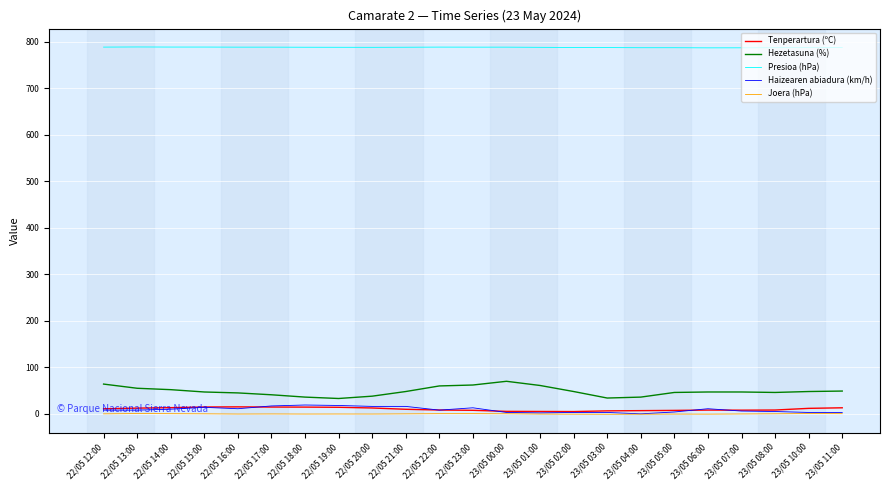

Which series ends up on top after the final intersection of Haizearen abiadura (km/h) and Tenperartura (ºC)?

Tenperartura (ºC)